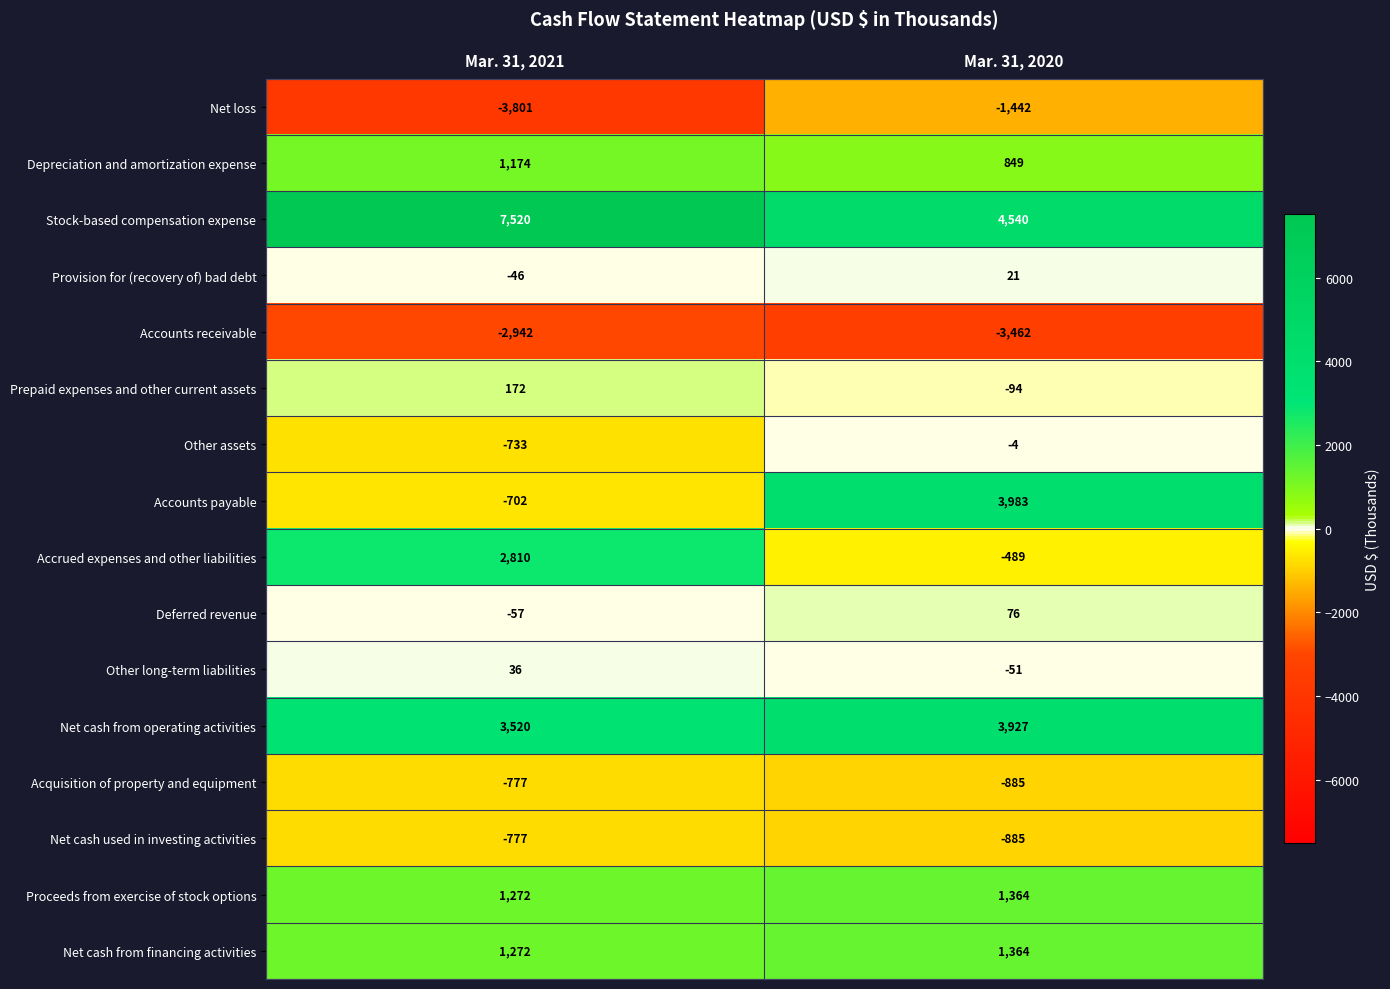

True or false: Stock-based compensation expense has a value of 4540 at Mar. 31, 2020.

True